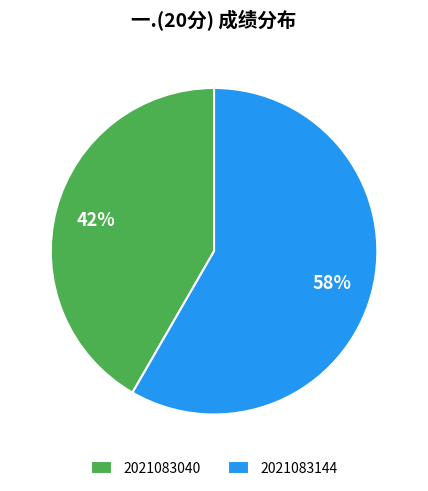

Rank the categories by value from highest to lowest.

2021083144, 2021083040